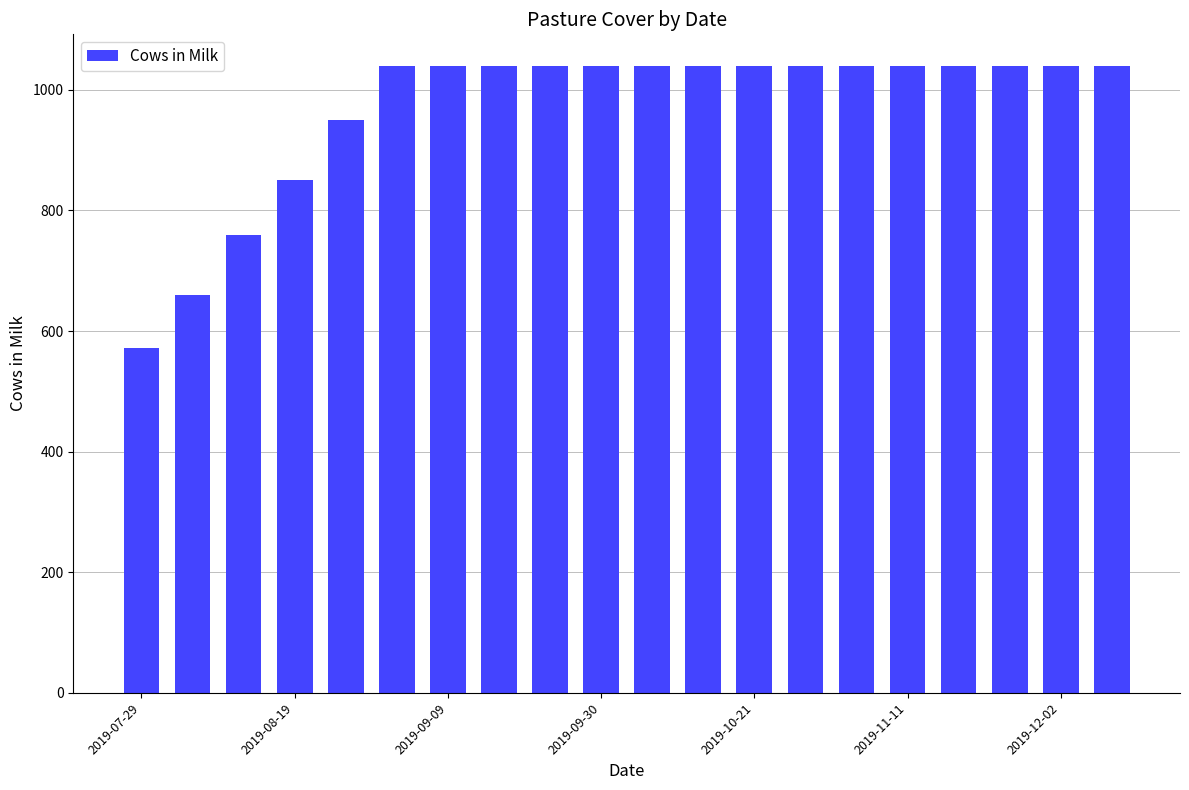

Reading left to right, what are all the values shown in this chart?

572	660	760	850	950	1040	1040	1040	1040	1040	1040	1040	1040	1040	1040	1040	1040	1040	1040	1040